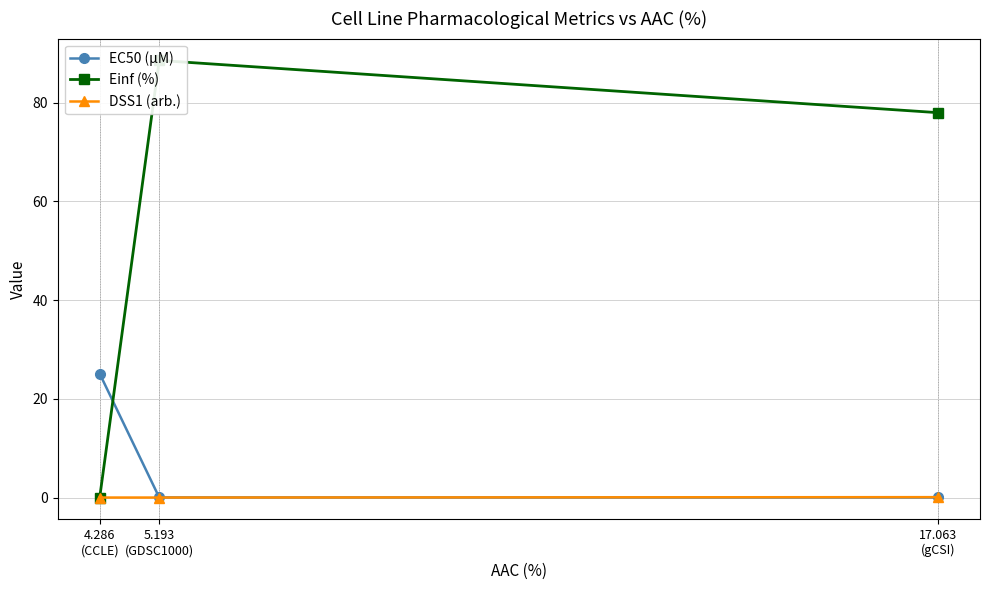

At how many categories does at least one series exceed 83?

1